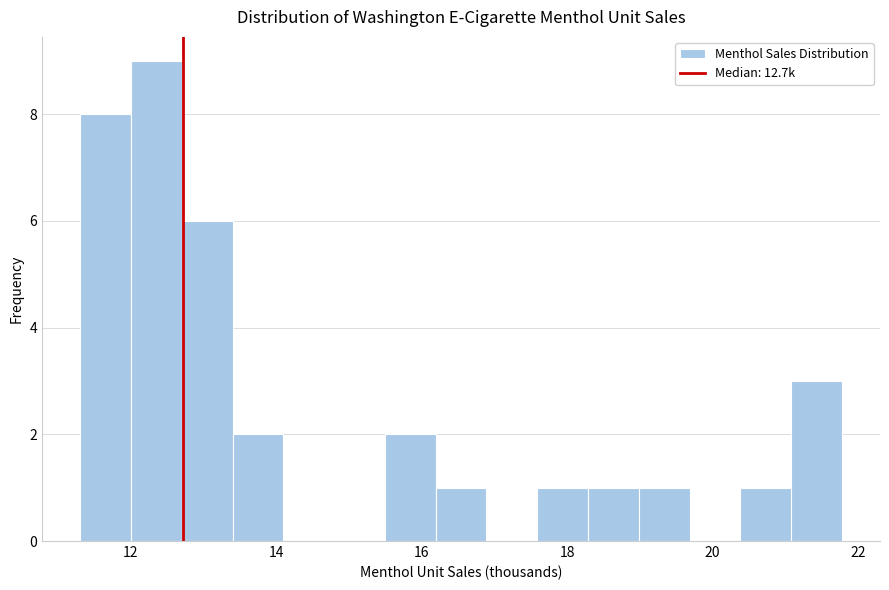

Read against the x-axis, roughly where is the centre of the tallest bar?

12.4